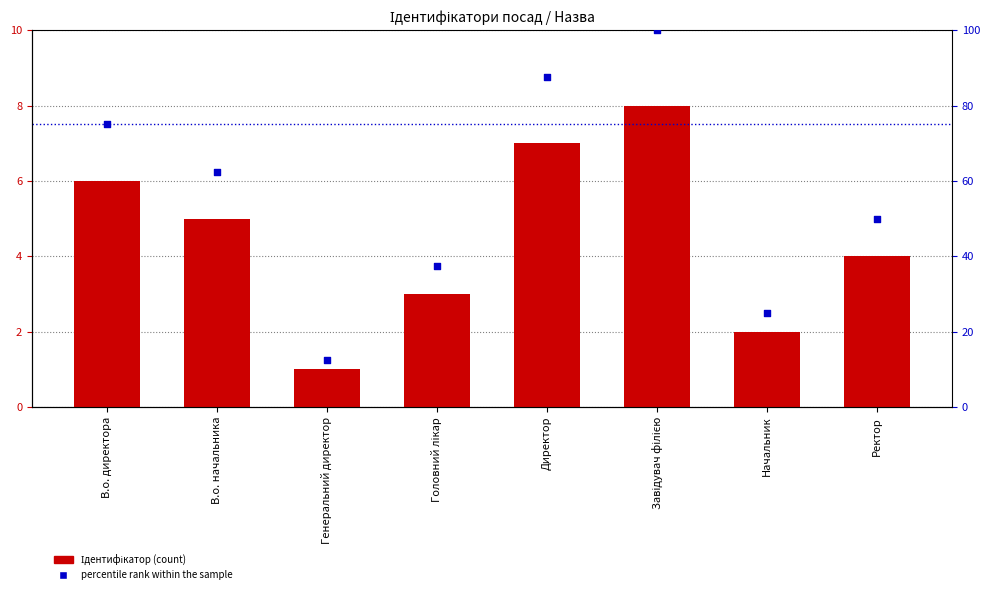

Which series has the widest spread of Y values?

percentile rank within the sample